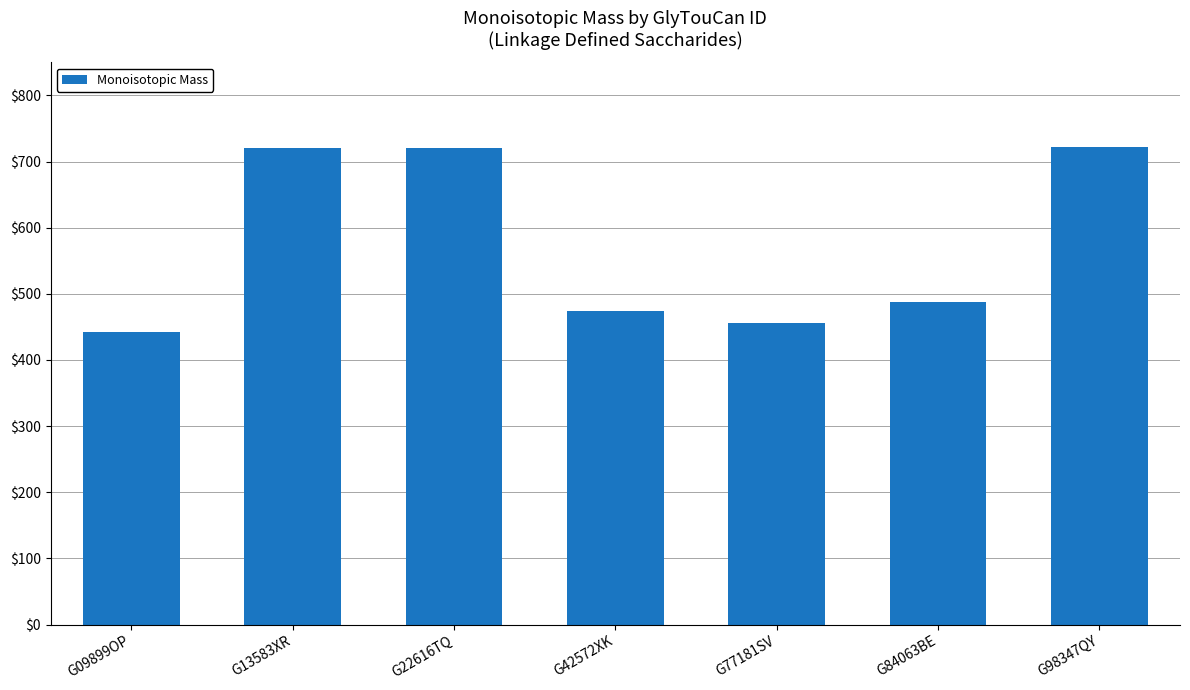

What is the label of the 3rd bar from the left?

G22616TQ